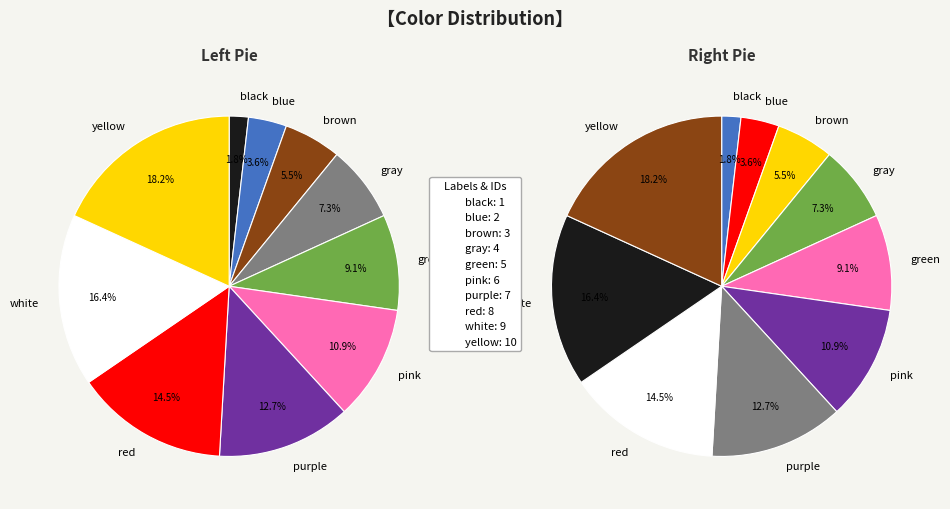

To the nearest percent, what percentage of the pie is yellow?

18%